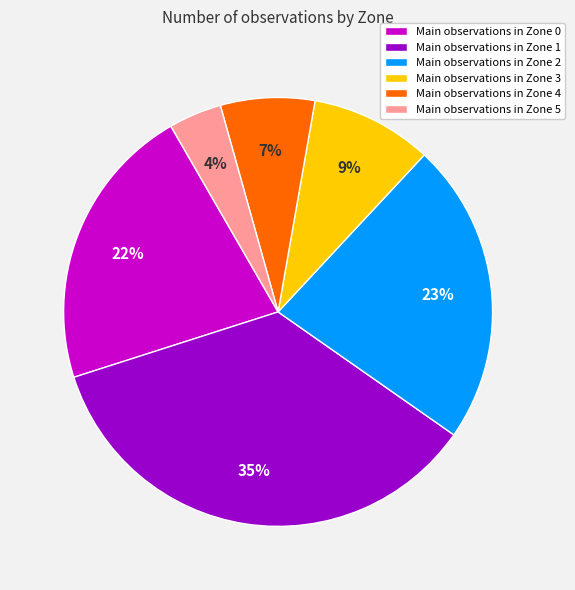

How many slices are in this pie chart?

6